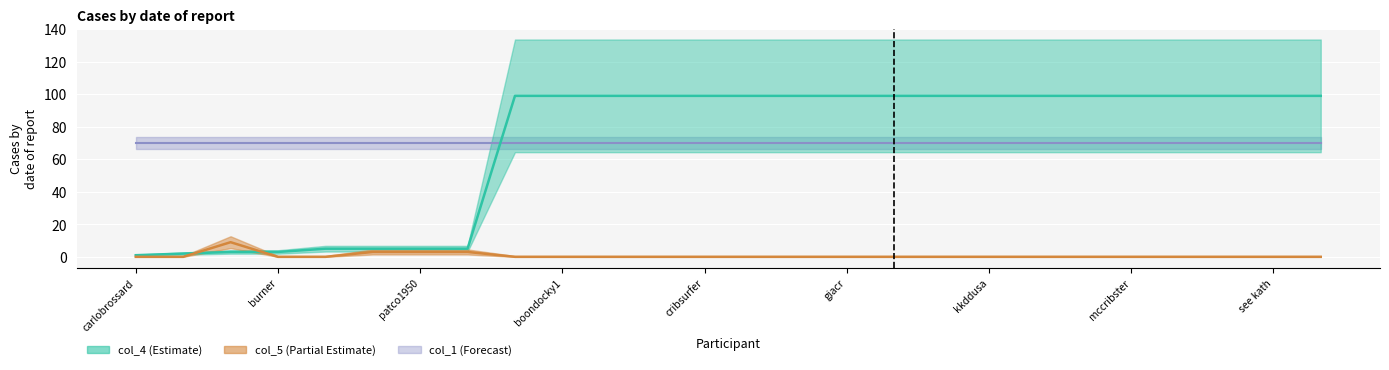

What position from the left is carlobrossard?

1